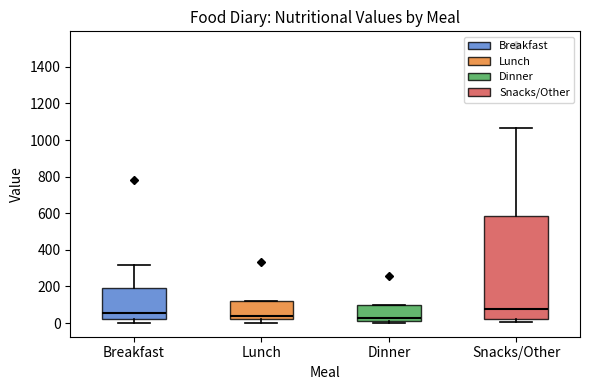

Reading left to right, read every box against the y-axis: the position of its median line, the range the box covers, and the ends of its whiskers. The values are not printed on the chart, so give them approximately, as read against the axis.

Breakfast: median 60, box 20 to 200, whiskers 0 to 320
Lunch: median 40, box 20 to 120, whiskers 0 to 120
Dinner: median 40, box 20 to 100, whiskers 0 to 100
Snacks/Other: median 80, box 20 to 580, whiskers 0 to 1060